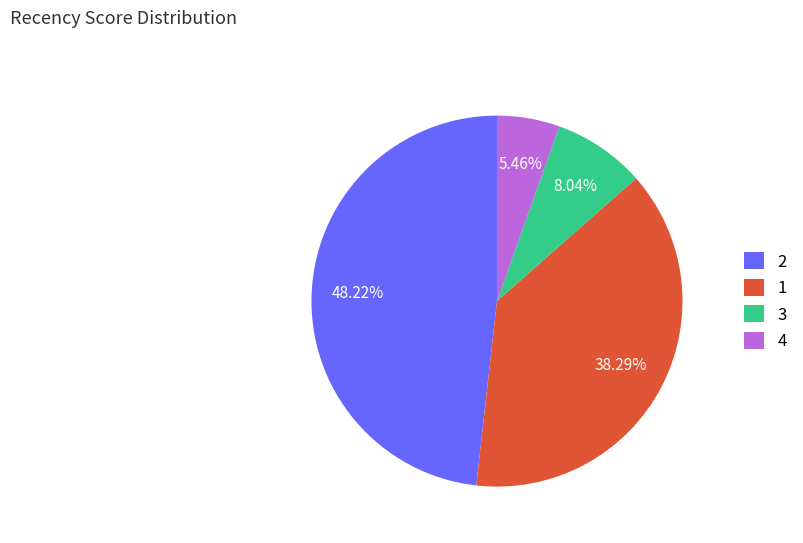

Do 4 and 3 together represent more than half of the pie?

No